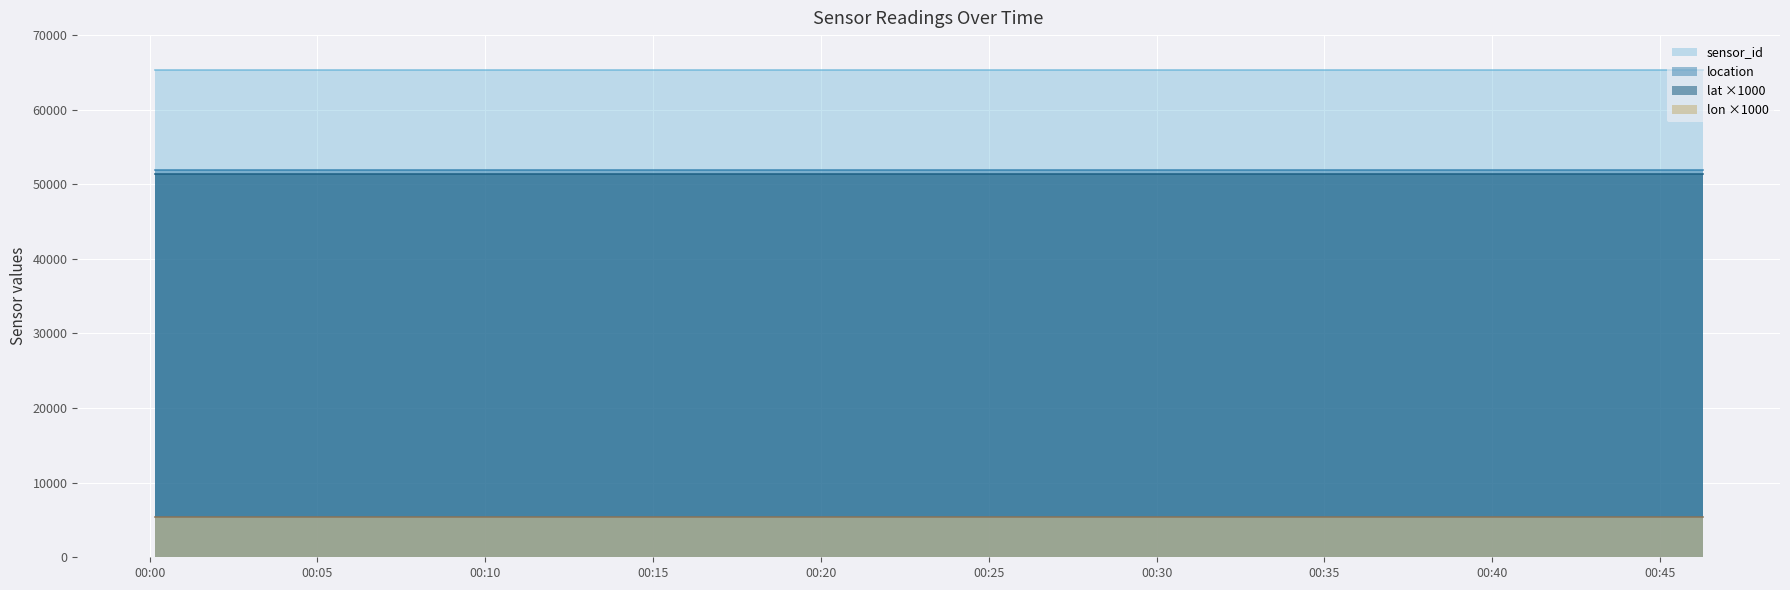

Which category has the lowest value in the lat series?

2023-04-23T00:00:09